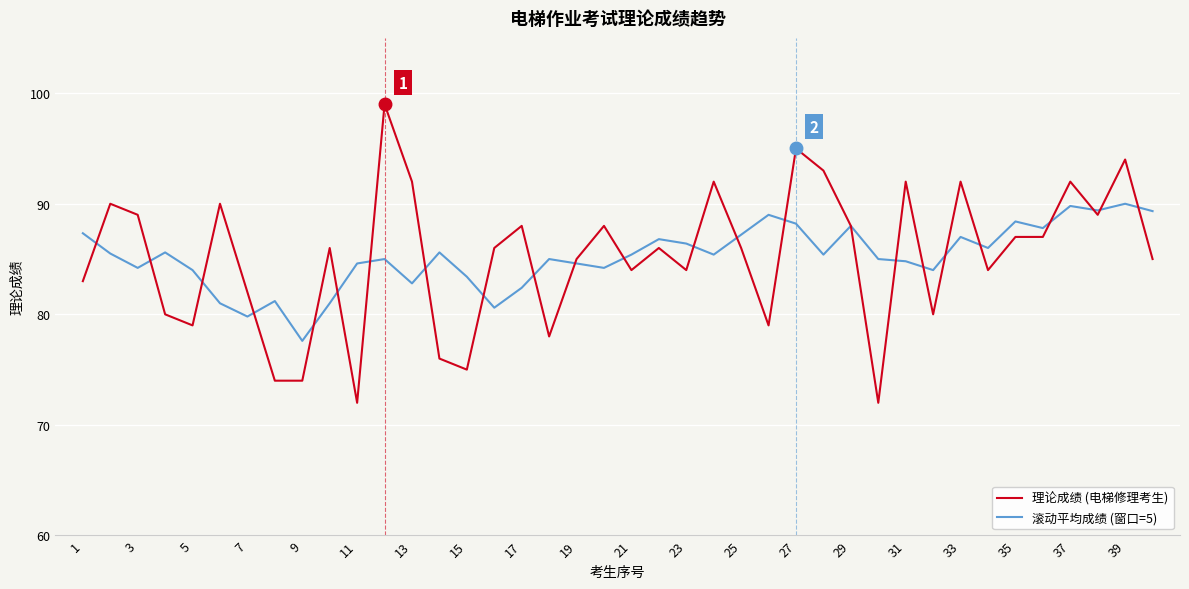

Does the chart display data point markers on the line(s)?

No